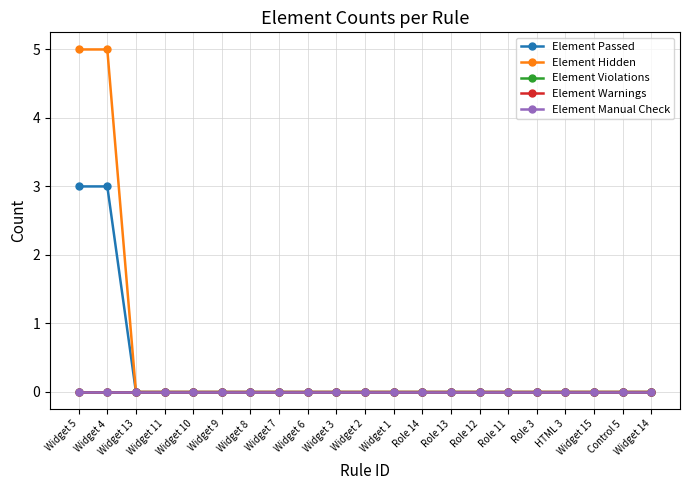

What is the label of the 12th point from the right?

Widget 3